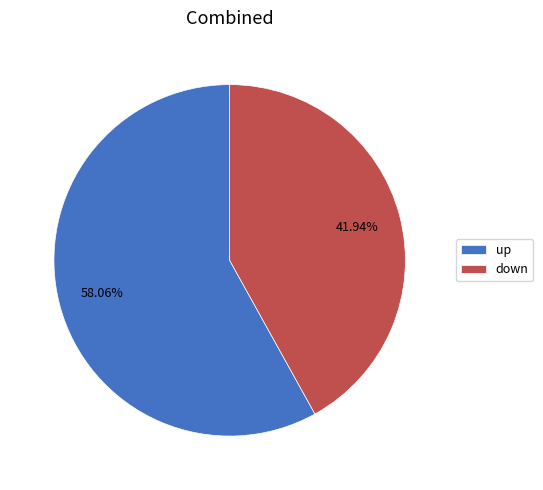

To the nearest percent, what percentage of the pie is down?

42%